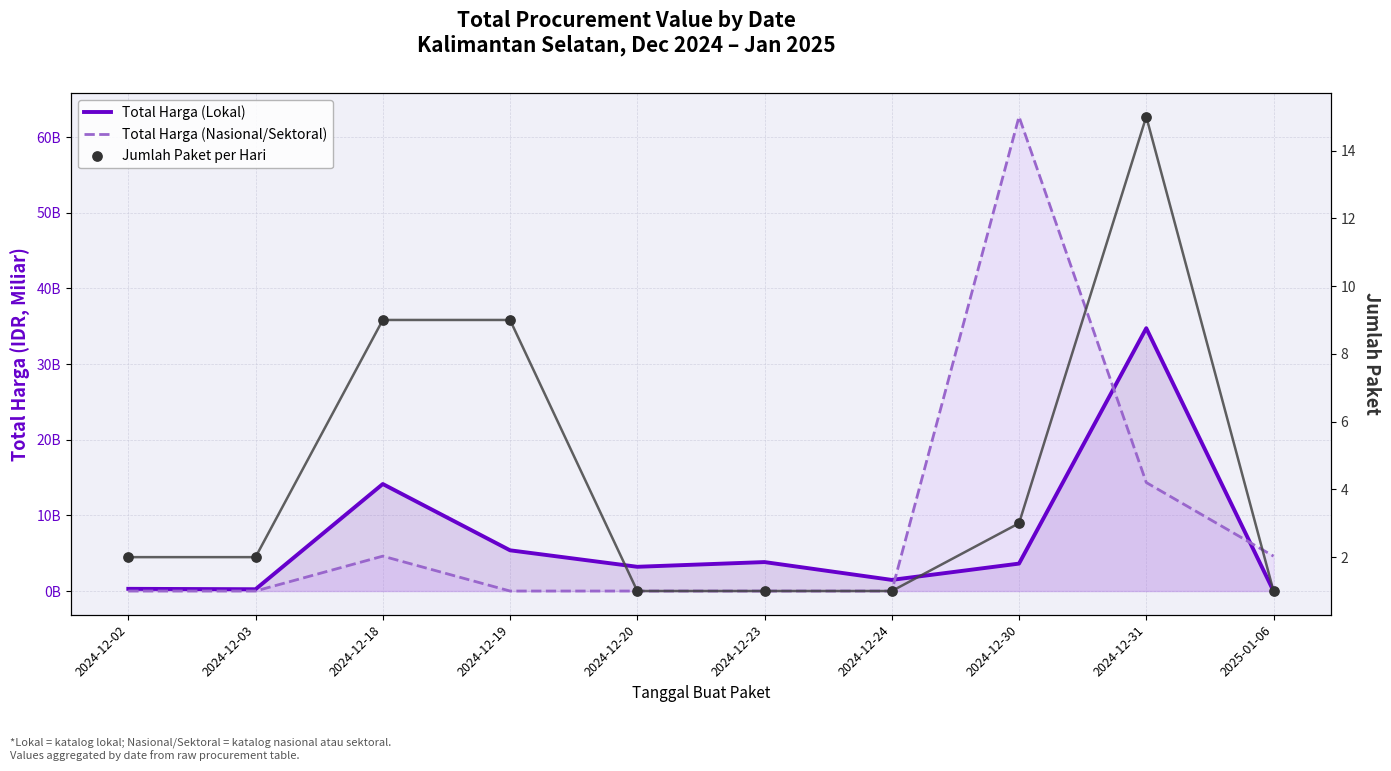

Which series reaches the maximum Y coordinate?

Total Harga (Nasional/Sektoral)